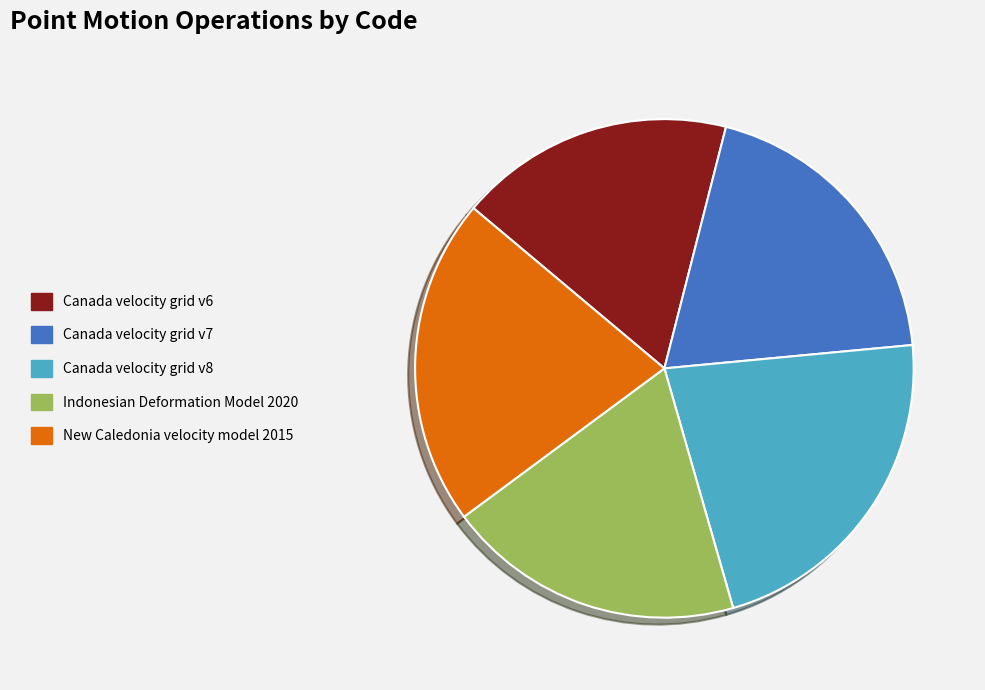

Count the number of slices in the pie.

5